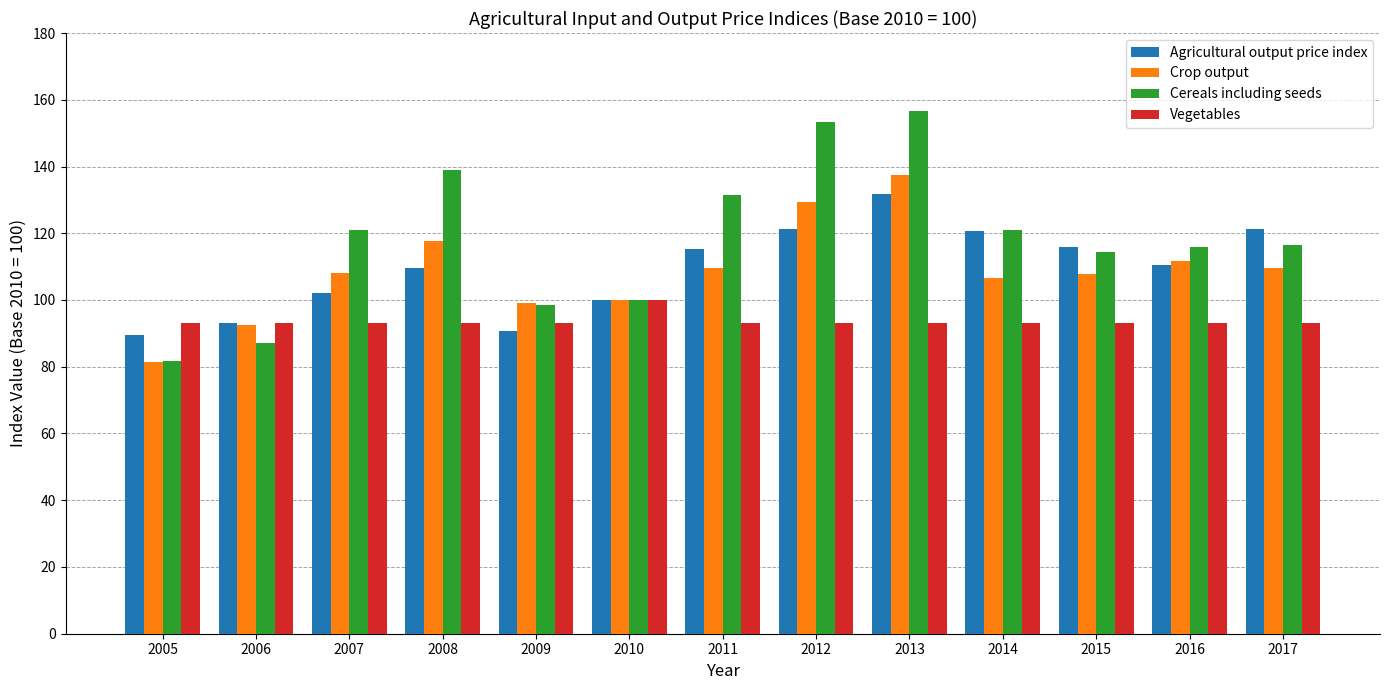

True or false: Crop output has a value of 81.4 at 2005.

True